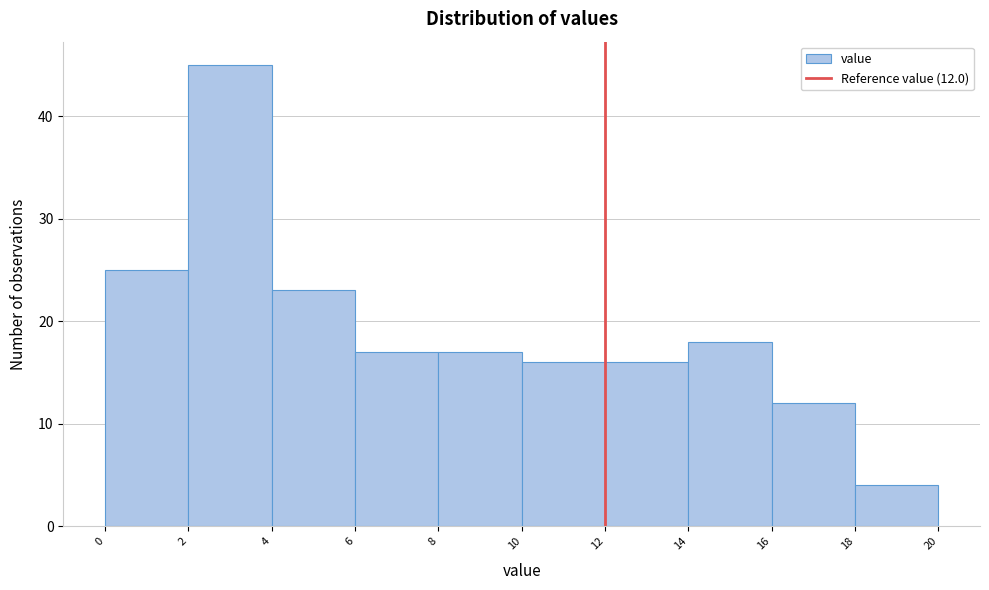

Which range on the x-axis has the tallest bar?

2 to 4